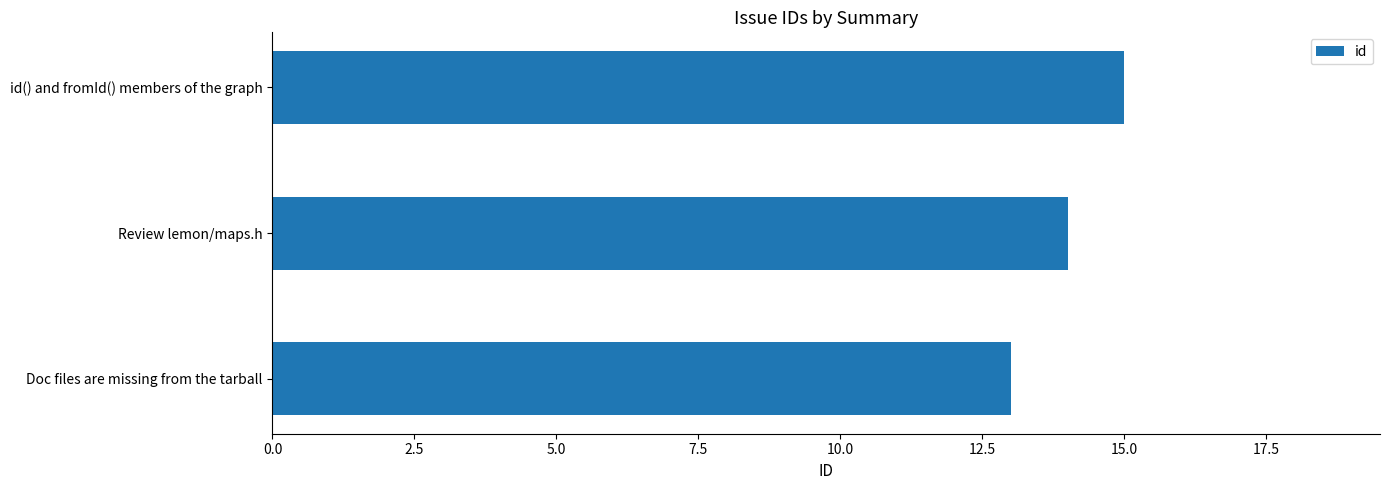

What is the average value?

14